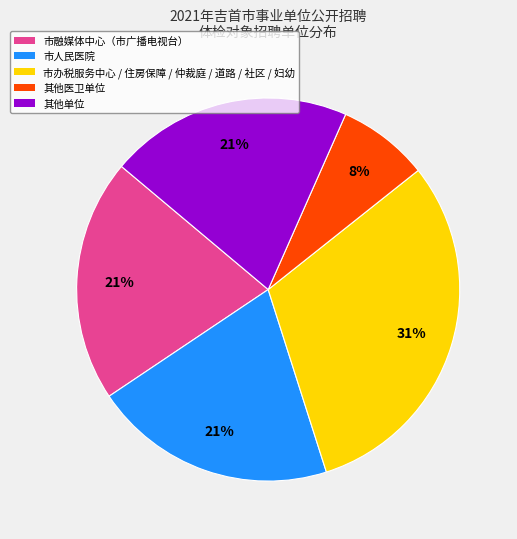

To the nearest percent, what is the average slice percentage?

20%